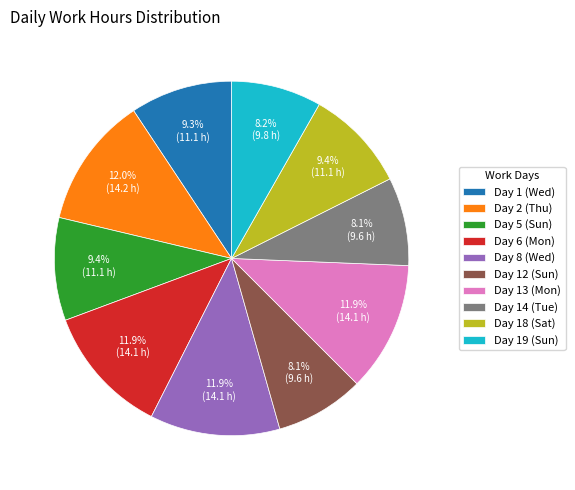

What is the ratio of the value at Day 2 (Thu) to the value at Day 1 (Wed)?

1.3